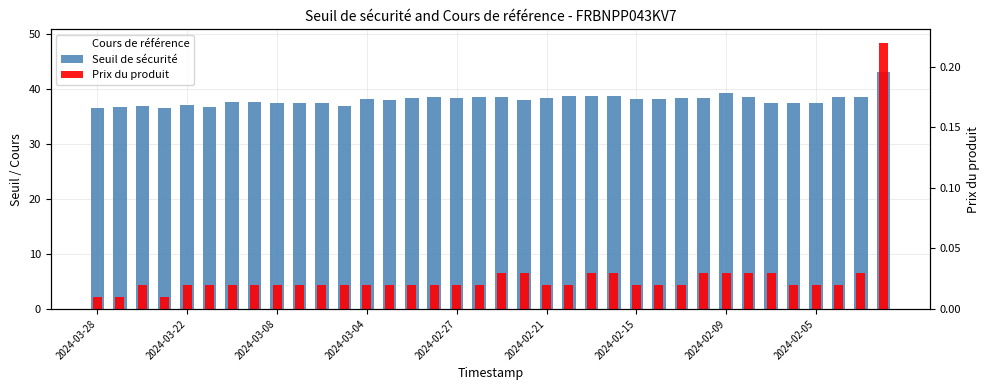

What is the highest value of the Prix du produit series?

0.2